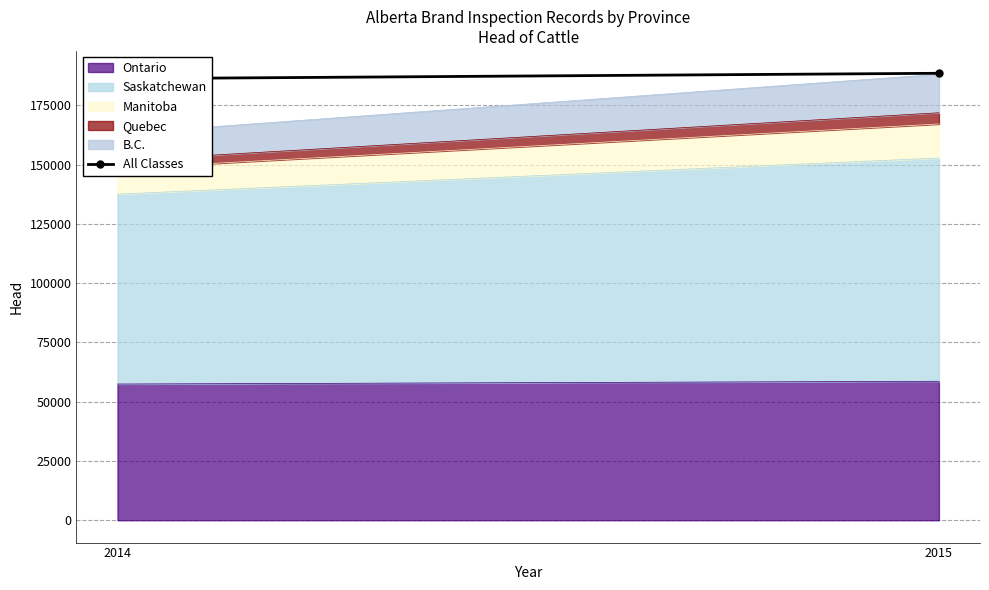

Rank the categories by value from highest to lowest.

2015, 2014